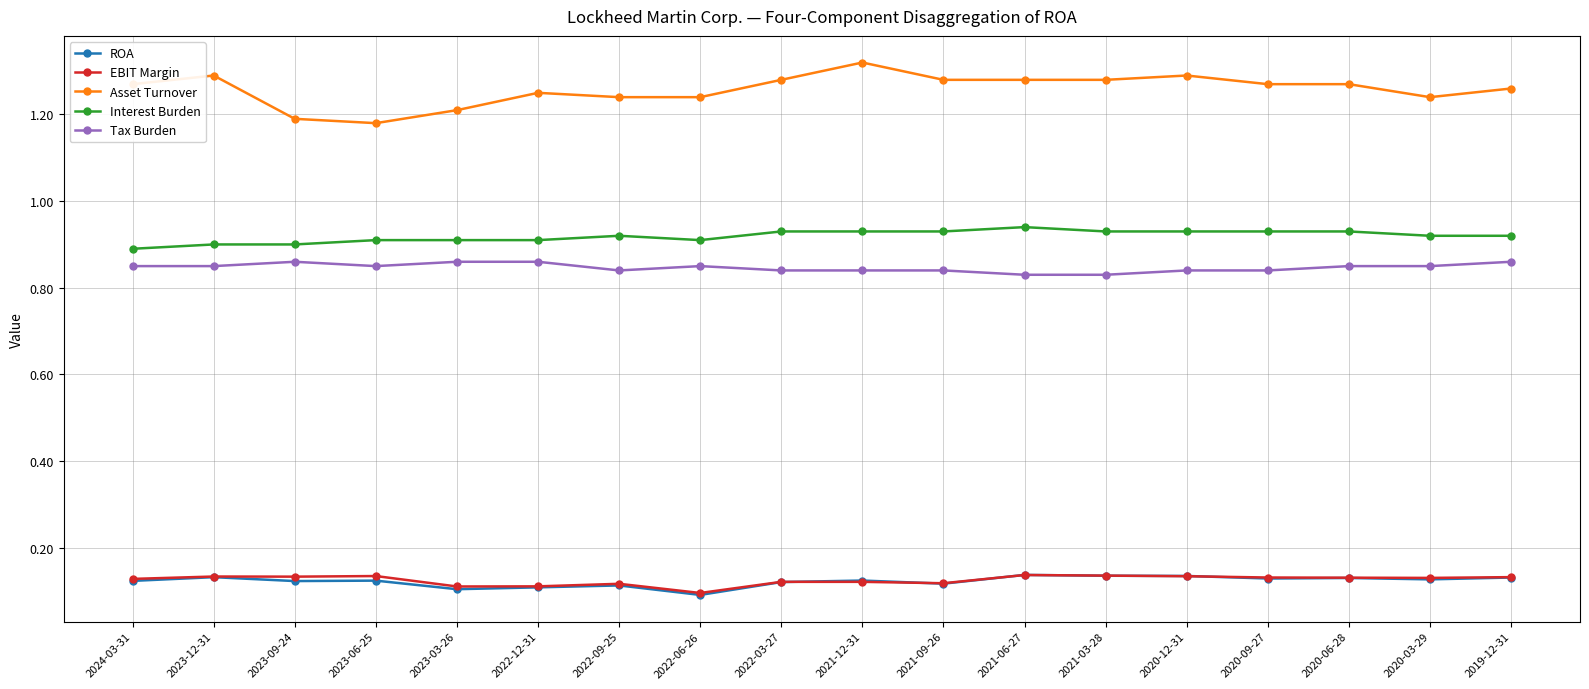

True or false: ROA has a value of 0.0 at 2023-09-24.

False